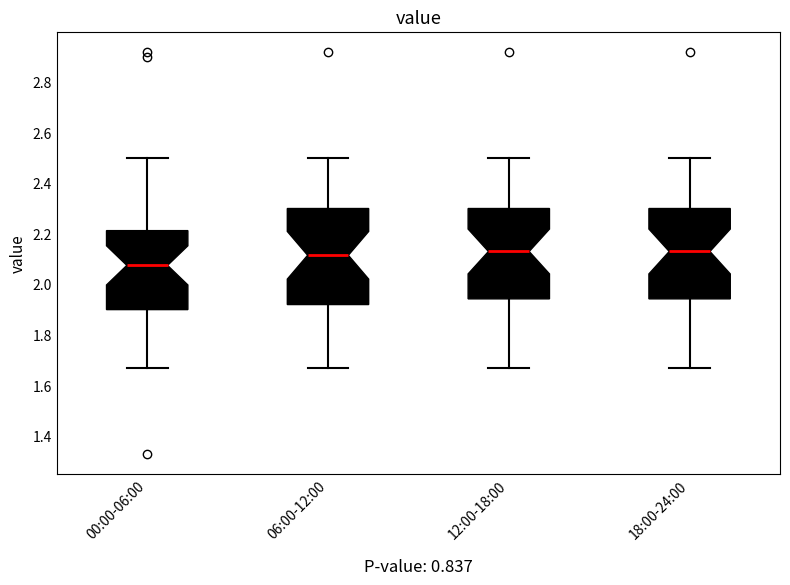

Comparing the boxes themselves (not the whiskers), which one is the tallest?

06:00-12:00